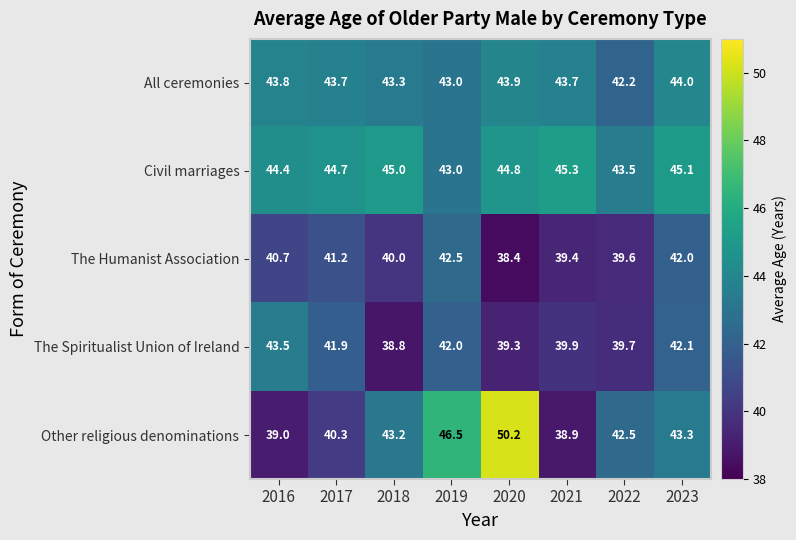

What is the sum of the The Humanist Association values at 2019 and 2020?

80.9